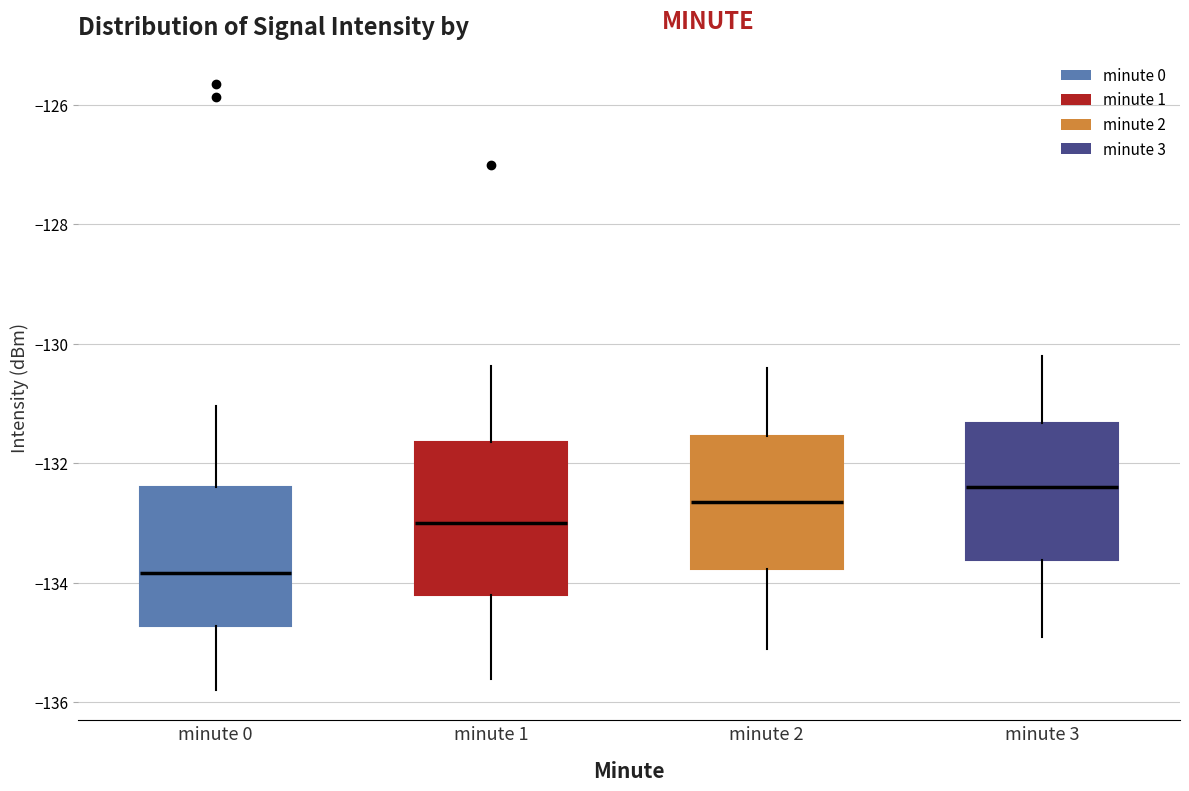

Reading left to right, transcribe this box plot: for each box, give where its median line is, the range the box spans, and where its two whiskers end, as read against the y-axis. The values are not printed on the chart, so give them approximately, as read against the axis.

minute 0: median -133.8, box -134.8 to -132.4, whiskers -135.8 to -131.0
minute 1: median -133.0, box -134.2 to -131.6, whiskers -135.6 to -130.4
minute 2: median -132.6, box -133.8 to -131.6, whiskers -135.0 to -130.4
minute 3: median -132.4, box -133.6 to -131.4, whiskers -134.8 to -130.2